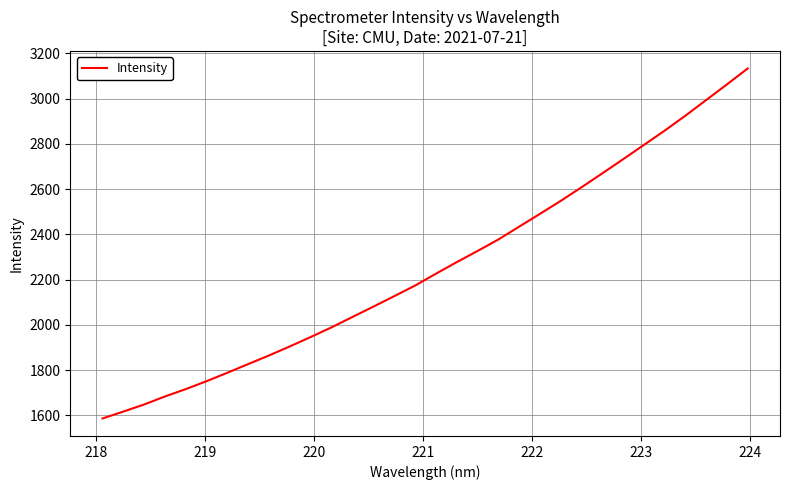

What is the maximum value shown in the chart?

3133.0